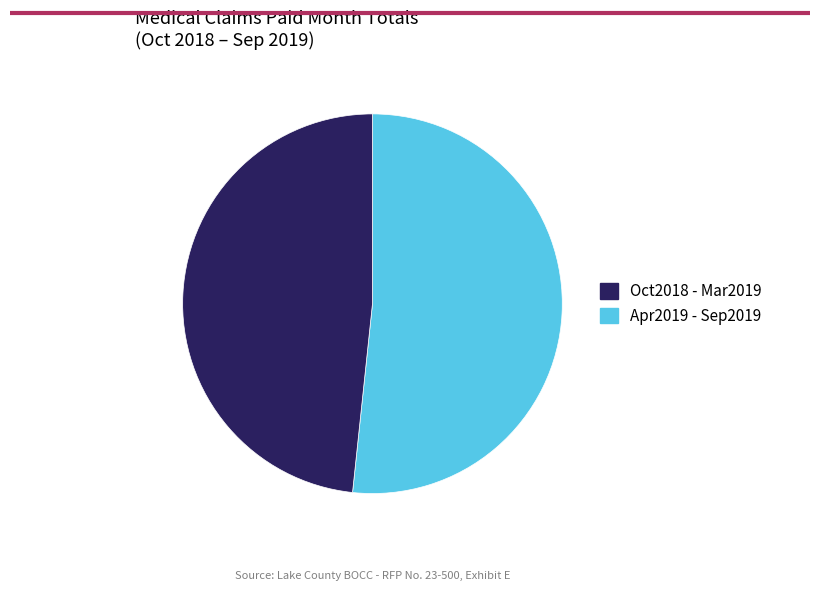

Is there a majority slice in this chart?

Yes